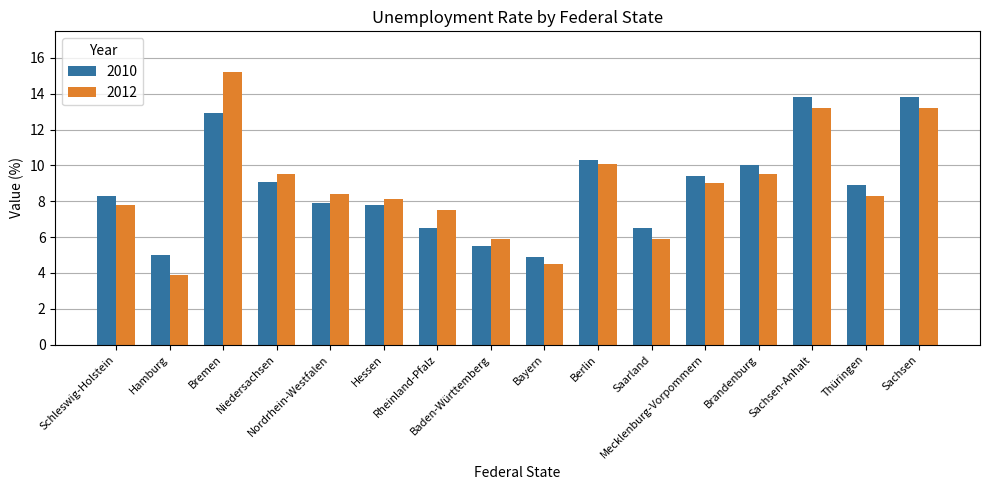

What is the label of the 7th bar from the right?

Berlin